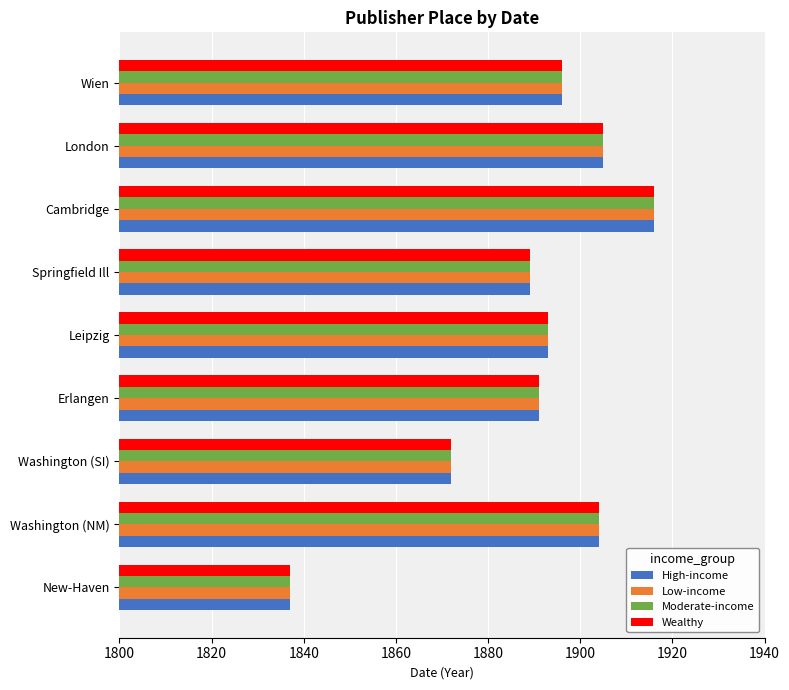

What is the difference between the second highest and minimum values in the Wealthy series?

68